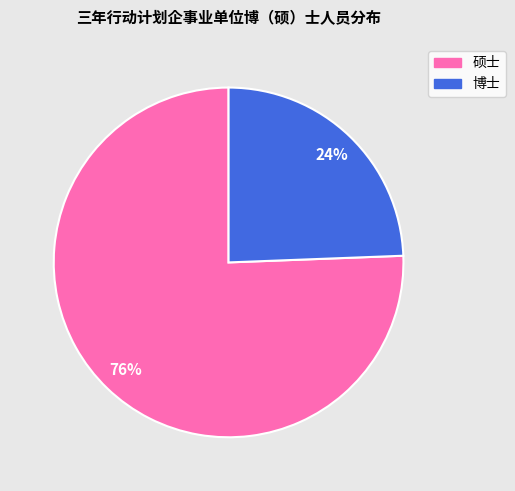

Which has a higher value, 硕士 or 博士?

硕士